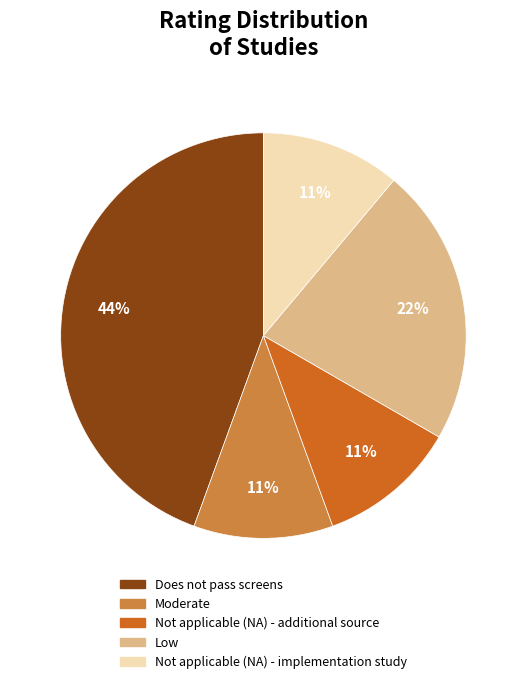

What percentage is the Does not pass screens slice, to the nearest percent?

44%